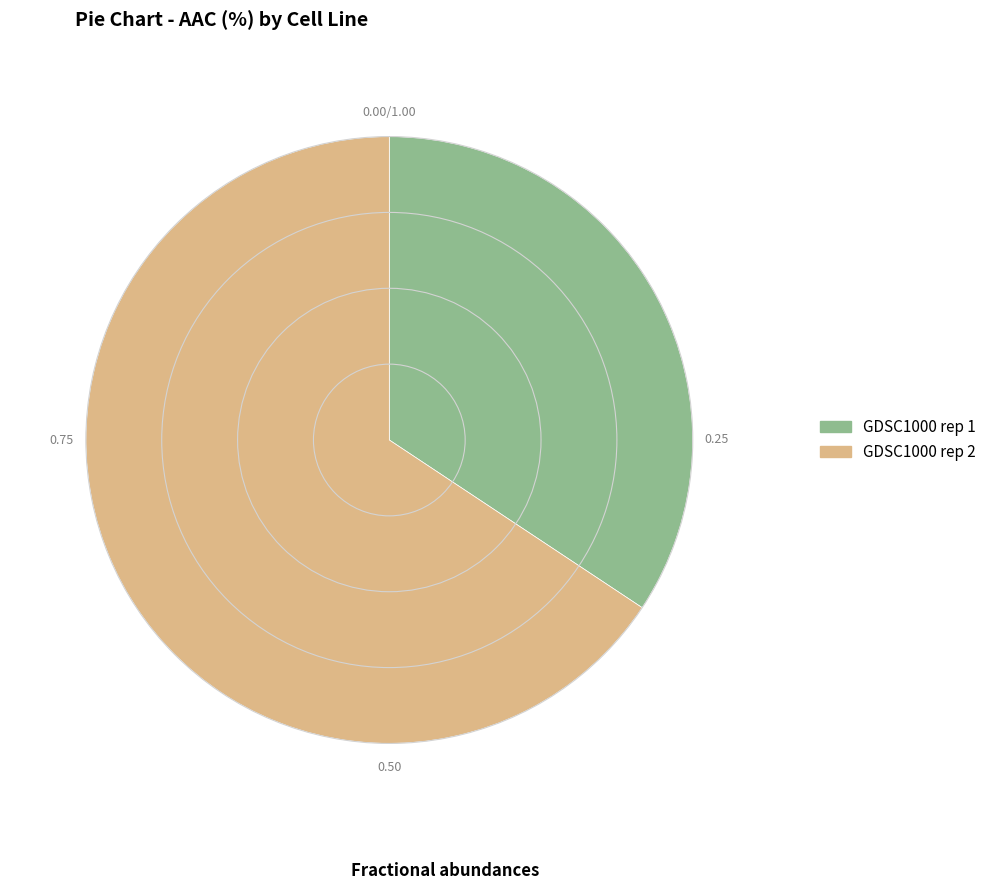

Do GDSC1000 rep 1 and GDSC1000 rep 2 together represent more than half of the pie?

Yes